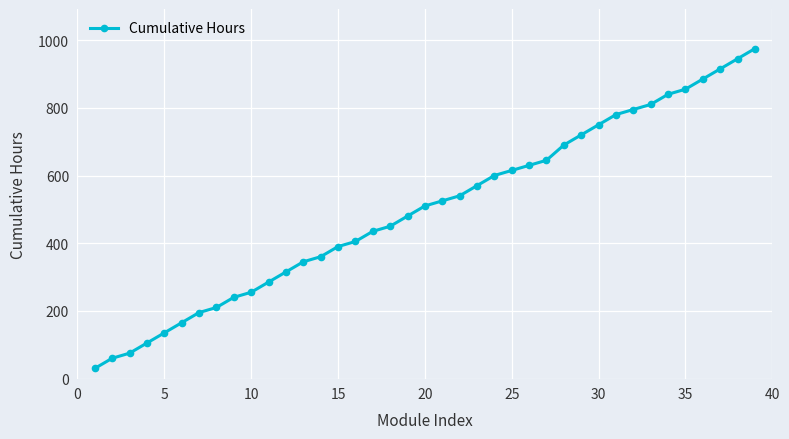

Does the chart have visible grid lines?

Yes